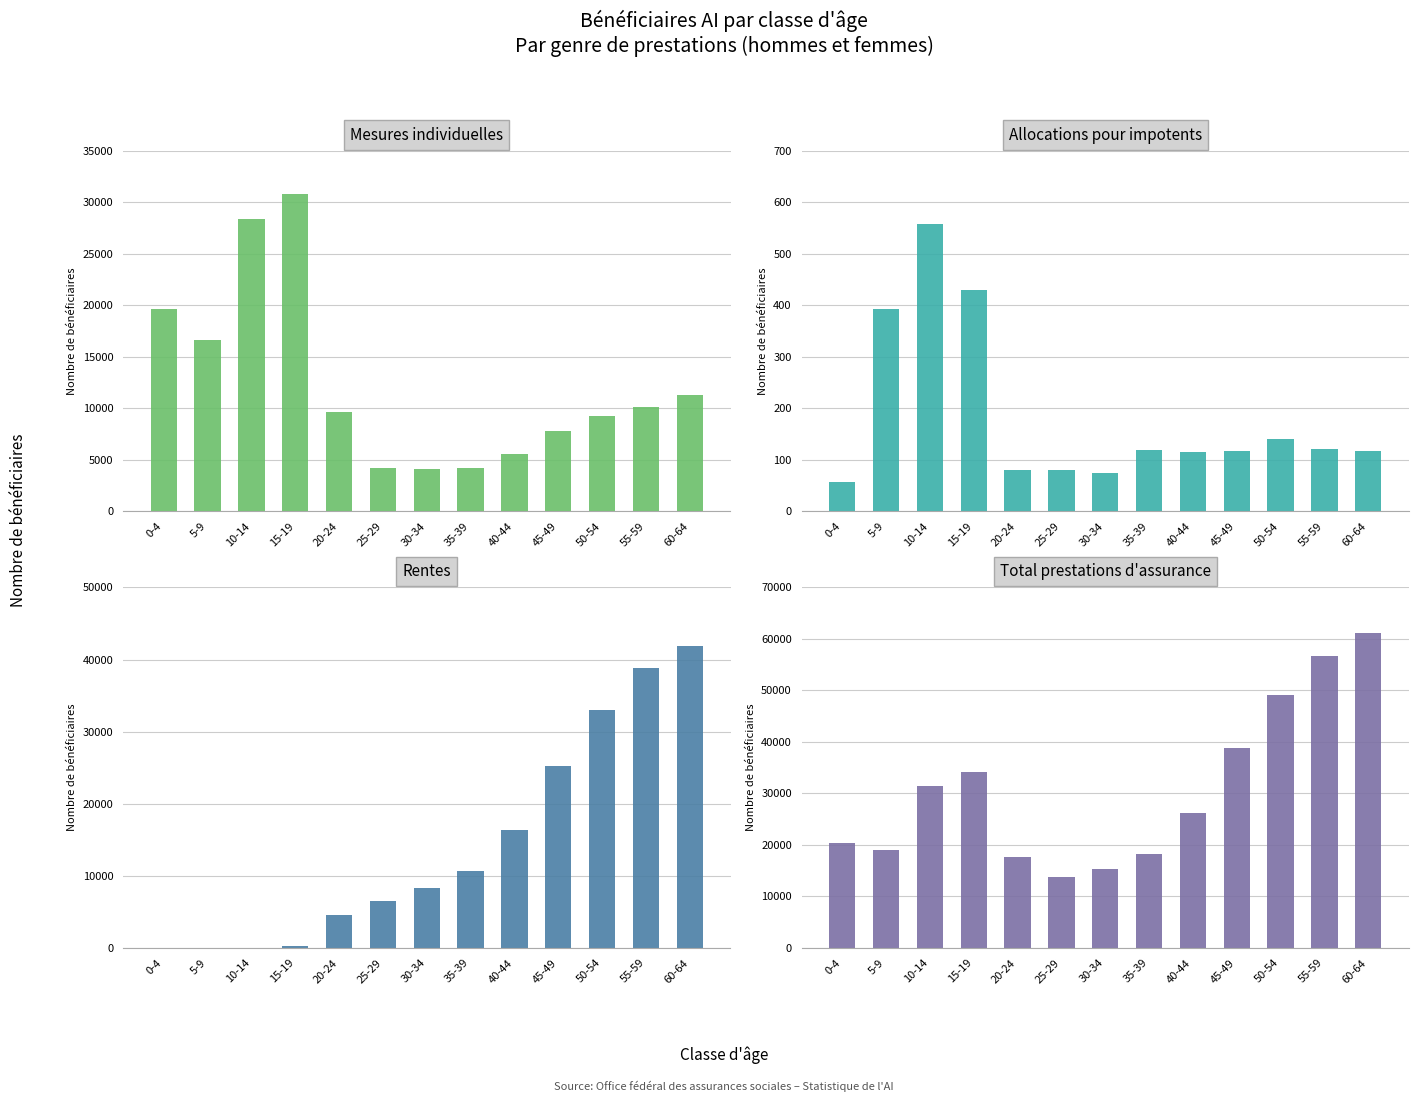

At which label is Allocations pour impotents closest to 306?

5-9